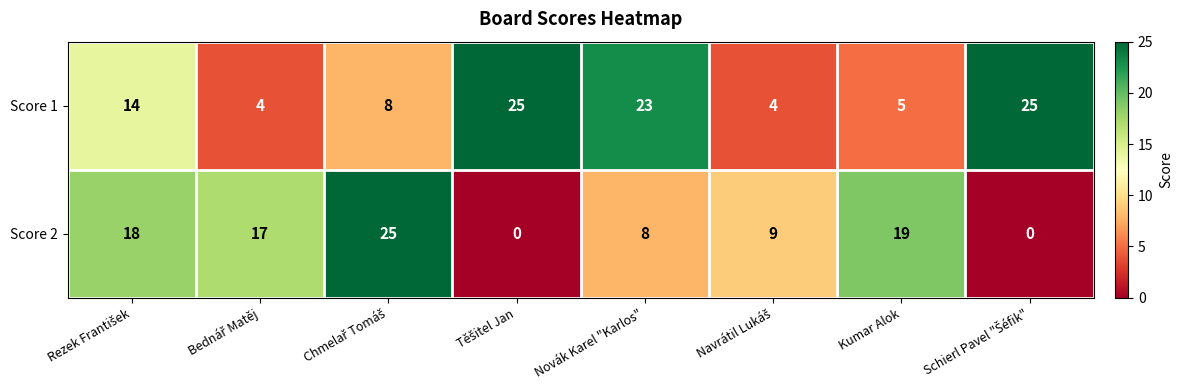

What is the maximum value shown in the chart?

25